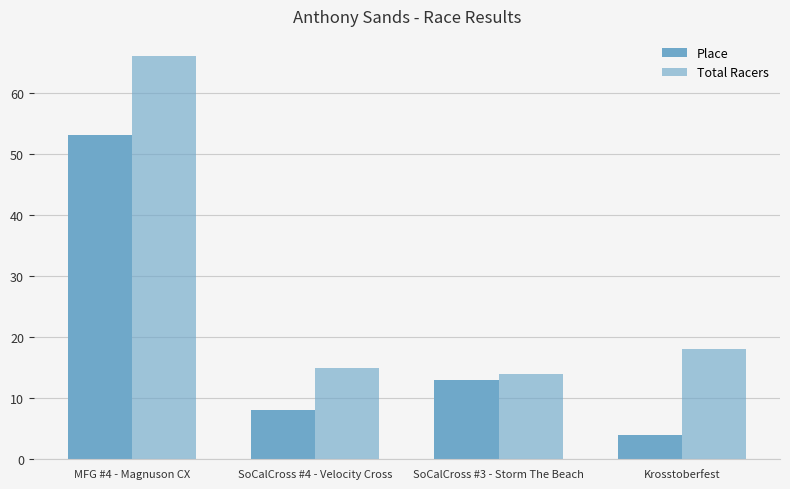

How many bars are there in total?

8